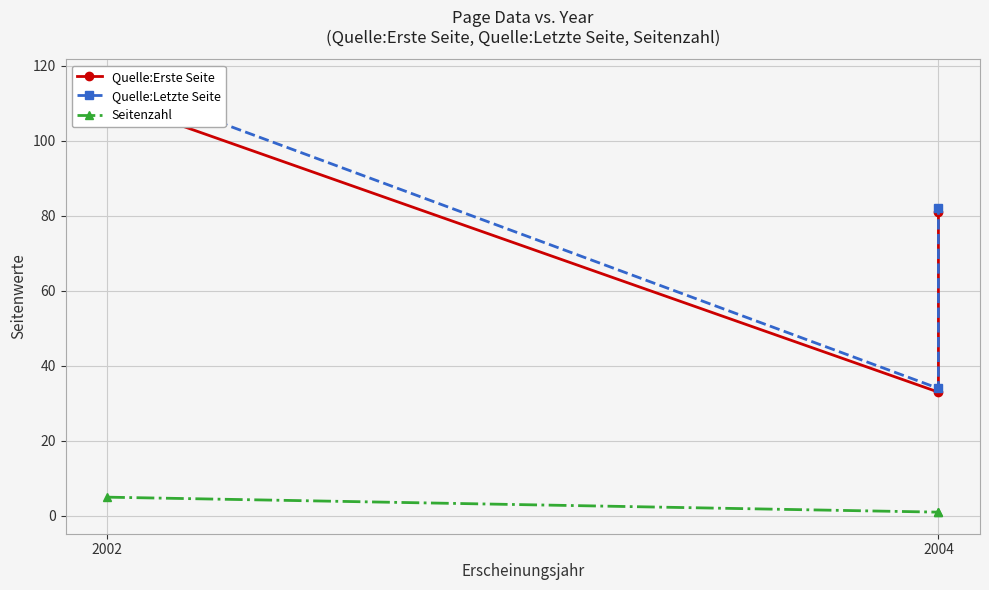

At which label is Seitenzahl closest to 3?

2002